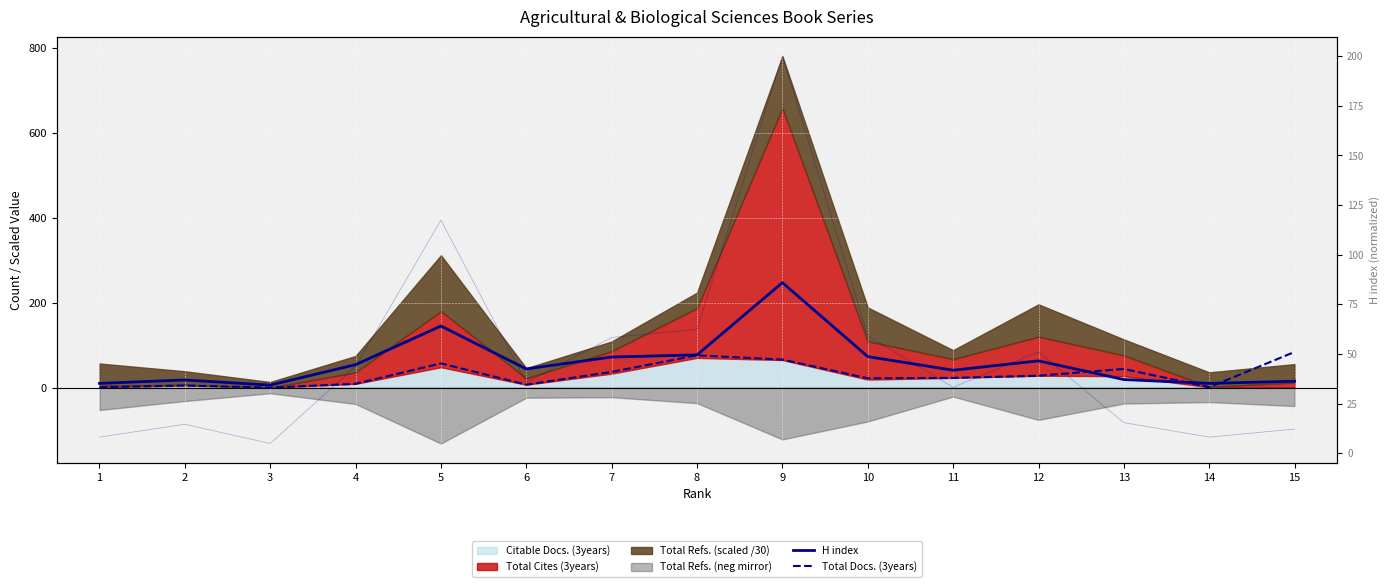

Which has a higher value, 4 or 2?

4